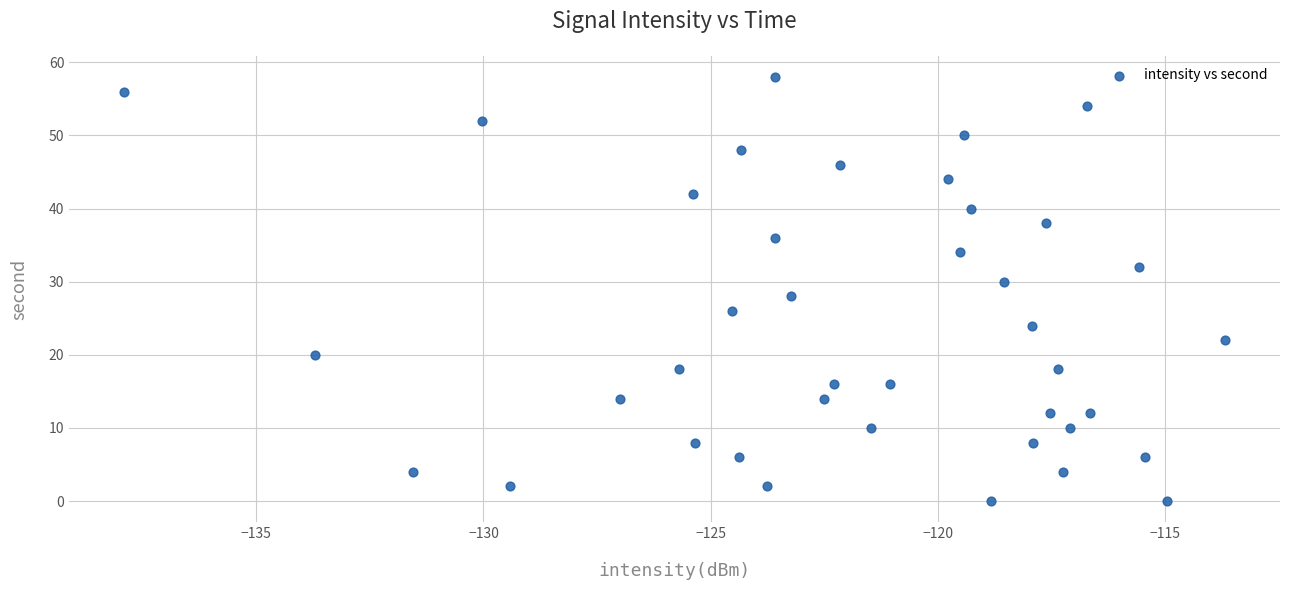

What is the range of Y values (max minus min)?

58